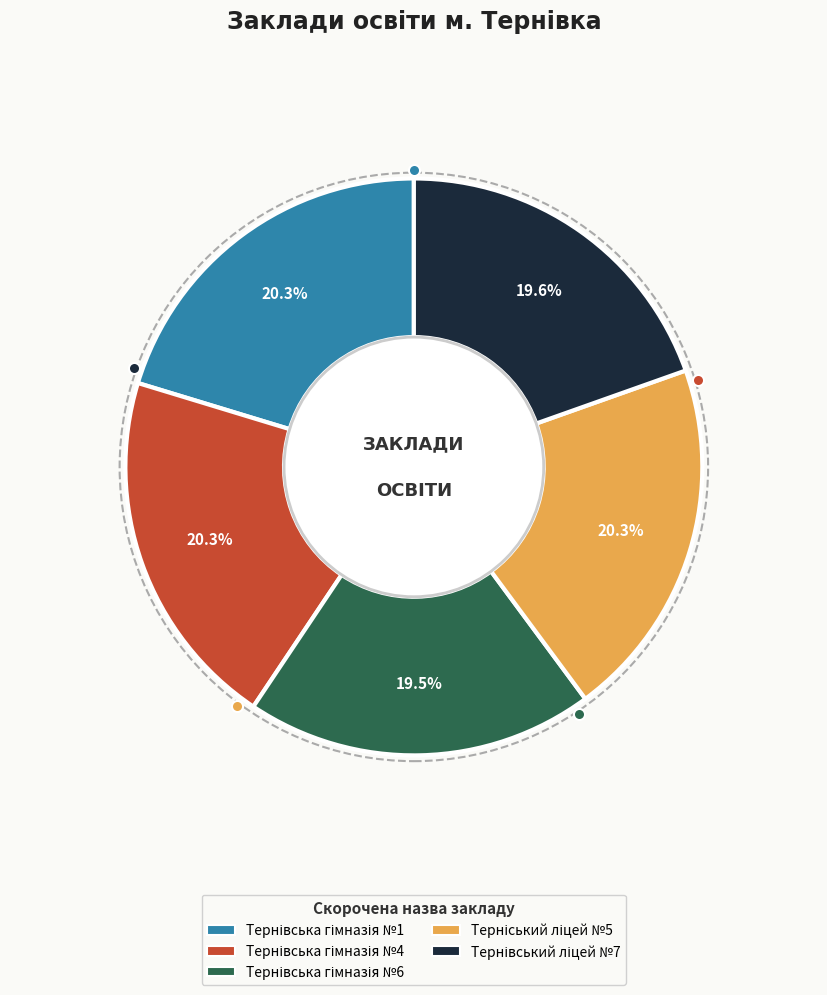

Is there a majority slice in this chart?

No